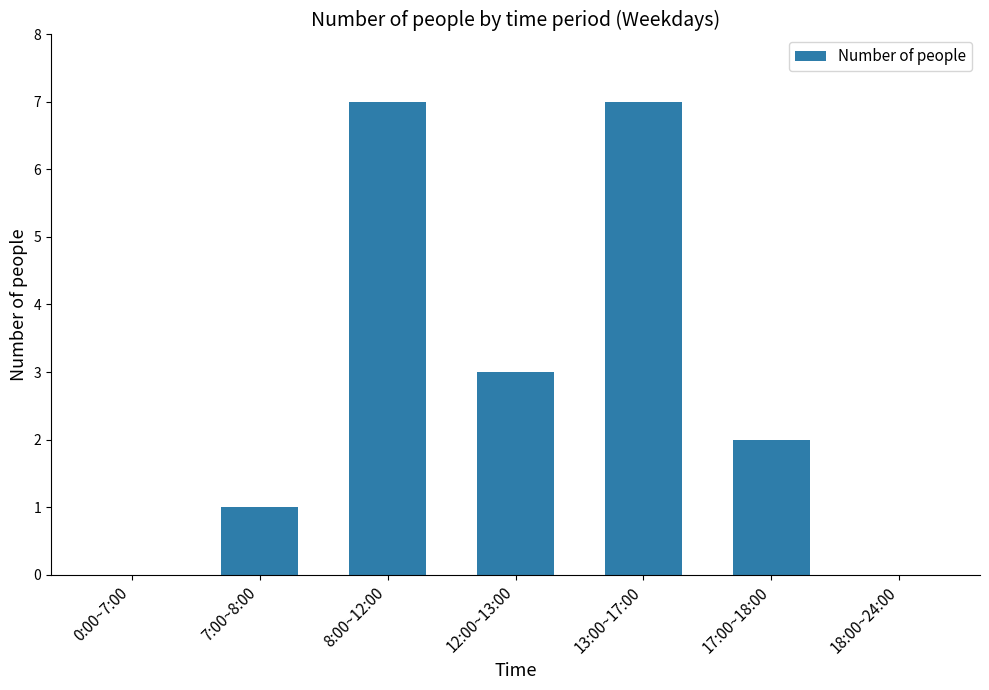

Count the values in the range 0 to 7.

7